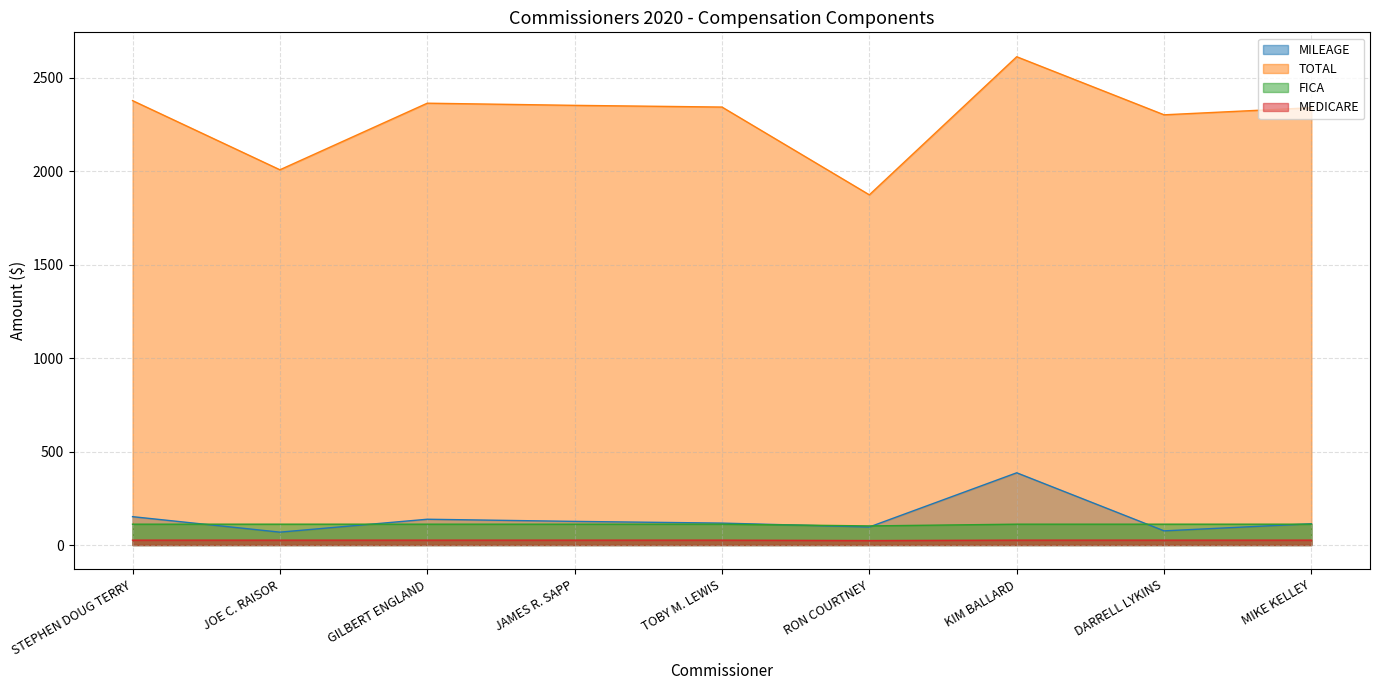

True or false: TOTAL has a value of 3233.3 at RON COURTNEY.

False